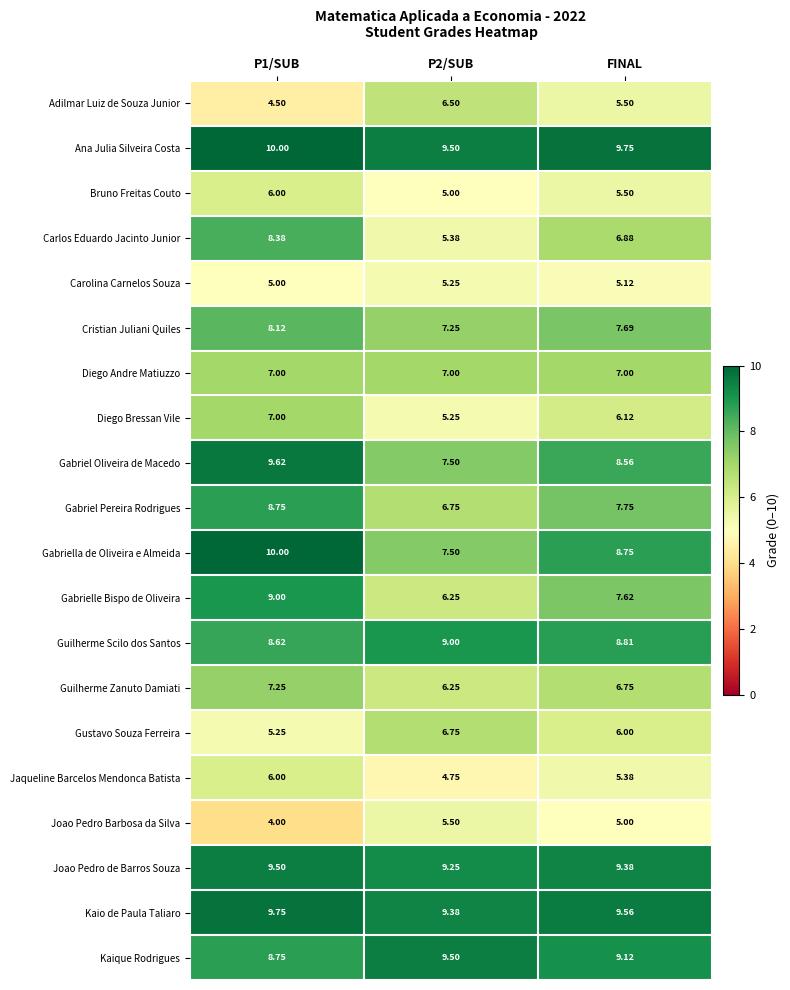

Is the value of Kaio de Paula Taliaro at P1/SUB greater than the value of Jaqueline Barcelos Mendonca Batista at FINAL?

Yes